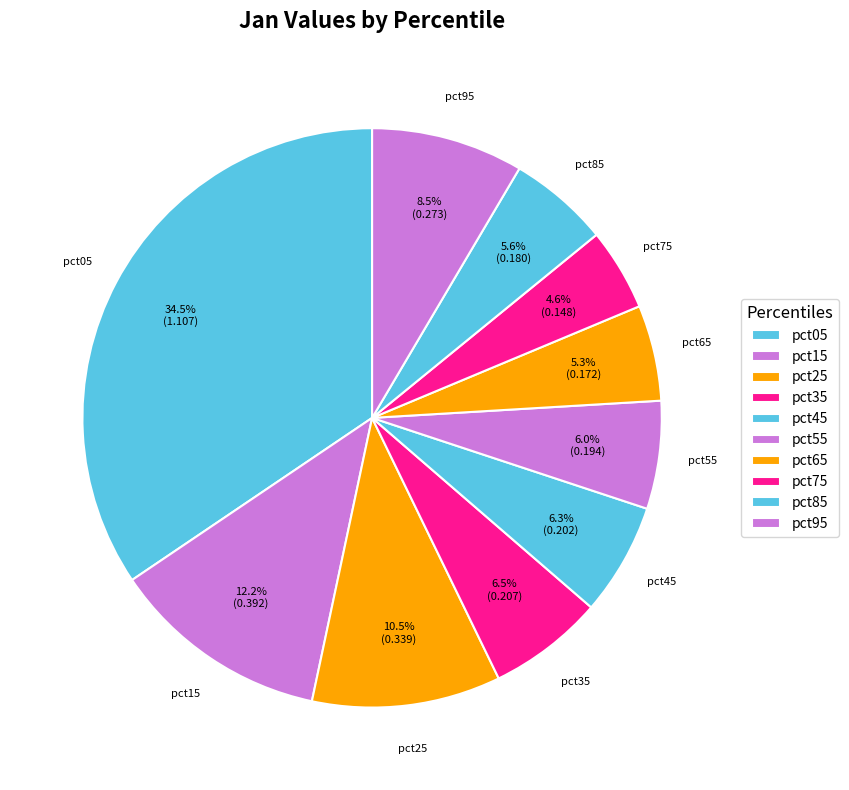

How many slices are in this pie chart?

10